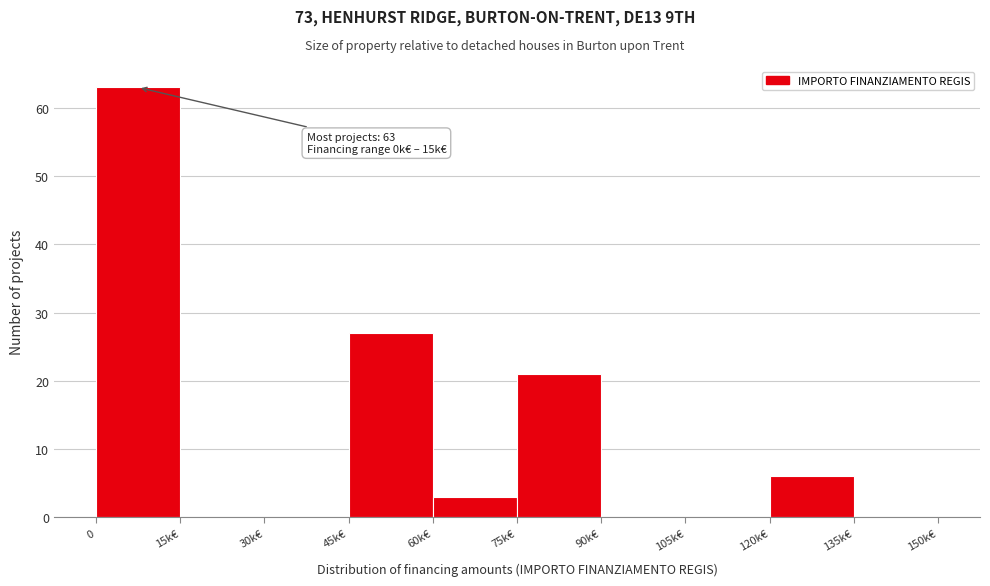

Reading left to right, what are all the values shown in this chart?

0=63	15k€=0	30k€=0	45k€=27	60k€=3	75k€=21	90k€=0	105k€=0	120k€=6	135k€=0